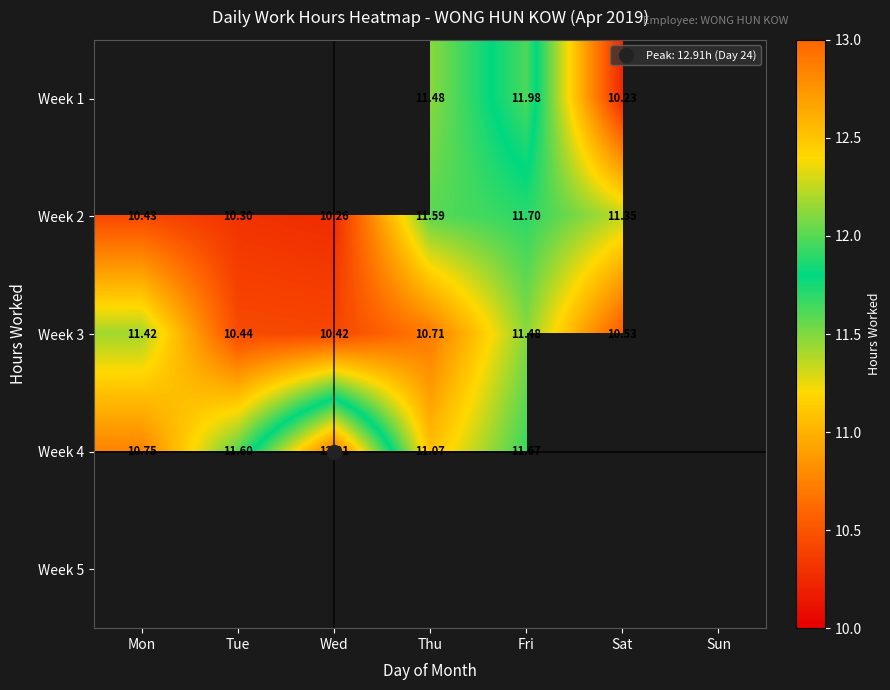

What is the spread (max minus min) of values at Fri?

0.5